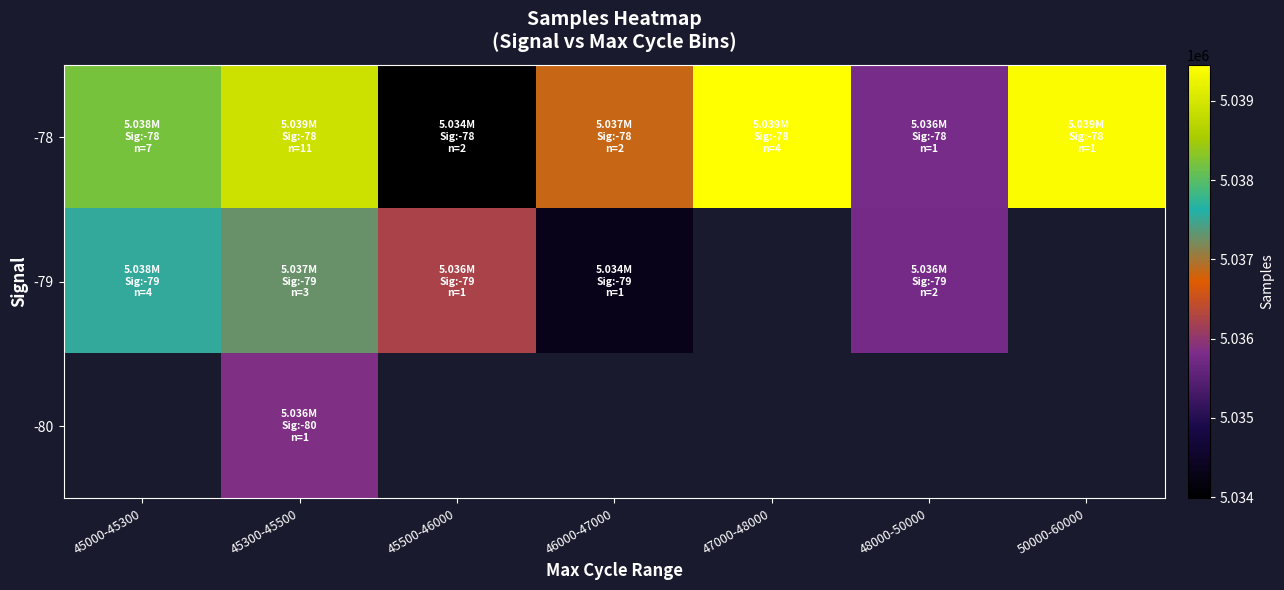

Which series has the largest total across all categories?

-78